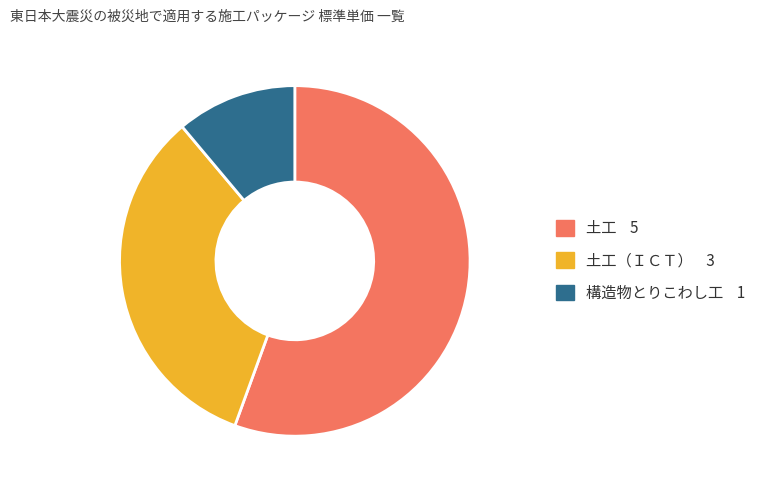

Is there a majority slice in this chart?

Yes